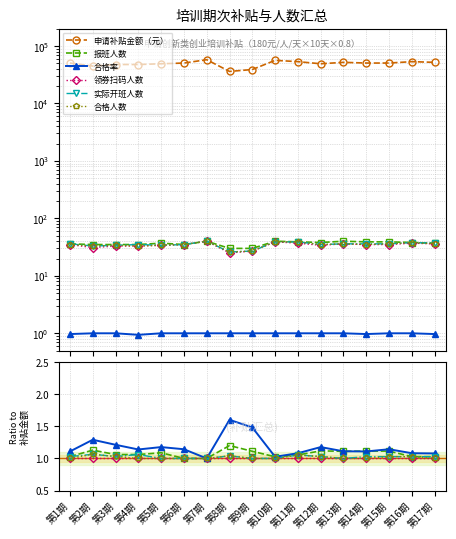

What is the smallest value displayed?

1.0